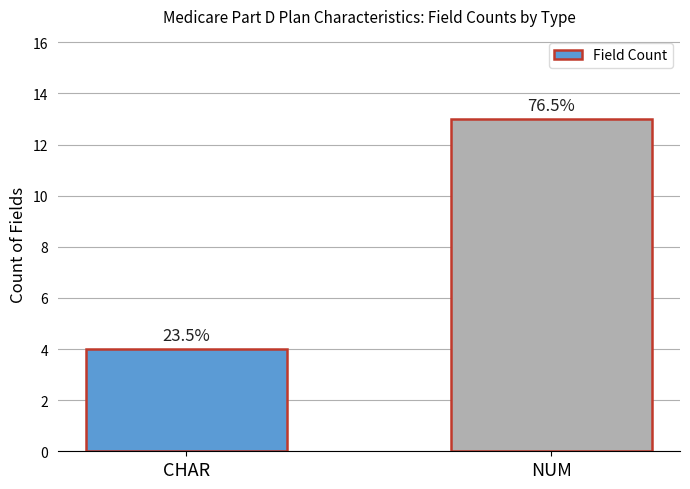

How many bars are there in total?

2